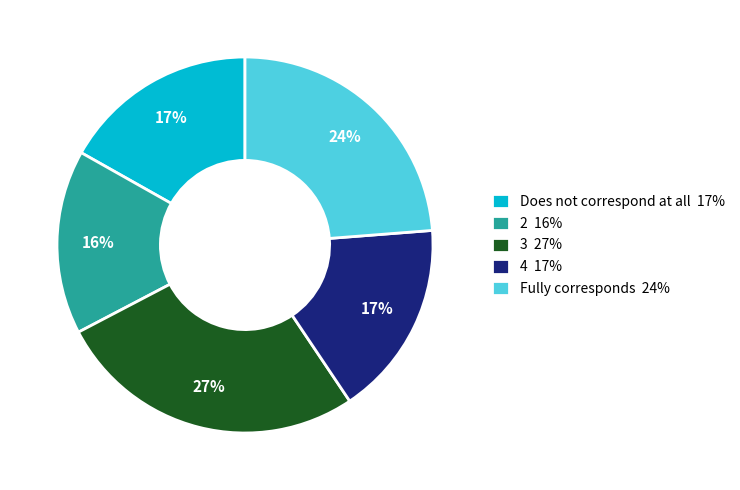

Do 3 and Does not correspond at all together represent more than half of the pie?

No